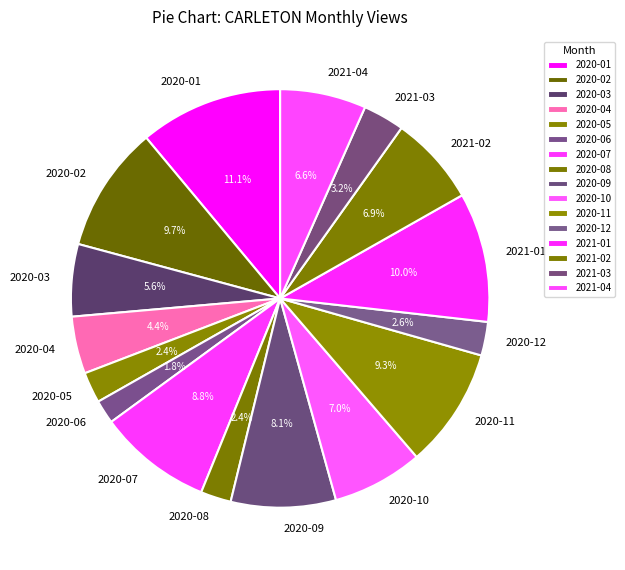

Which category has the smallest portion of the pie?

2020-06